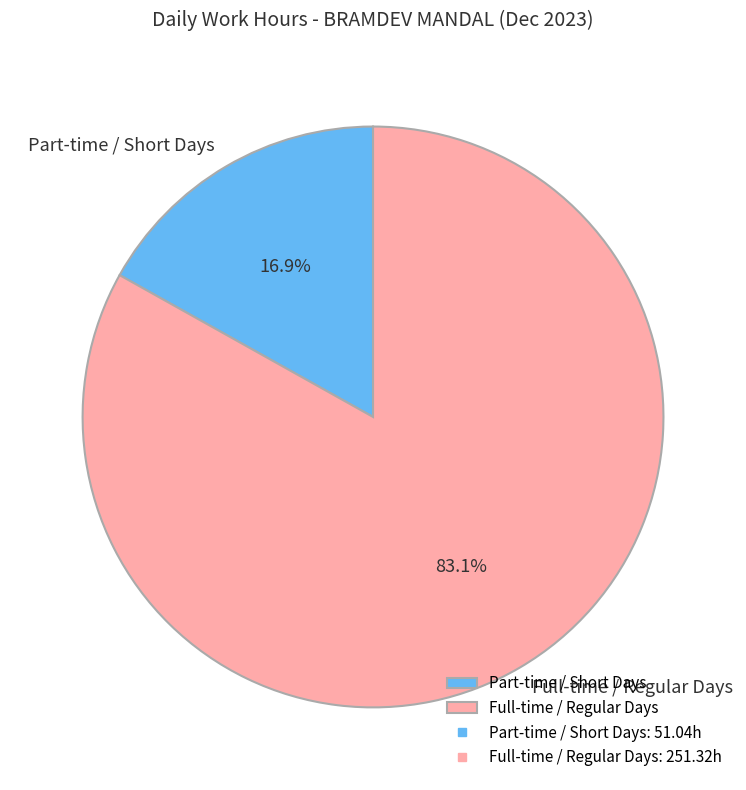

What is the smallest slice in the pie chart?

Part-time / Short Days